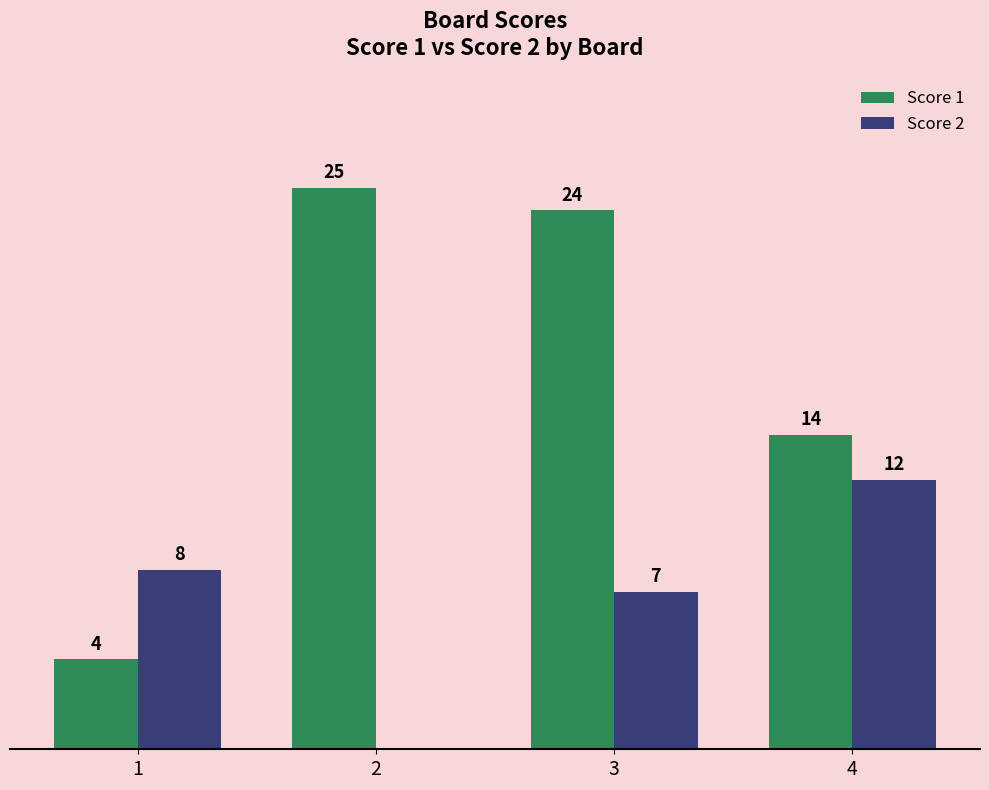

Which series has the largest total across all categories?

Score 1